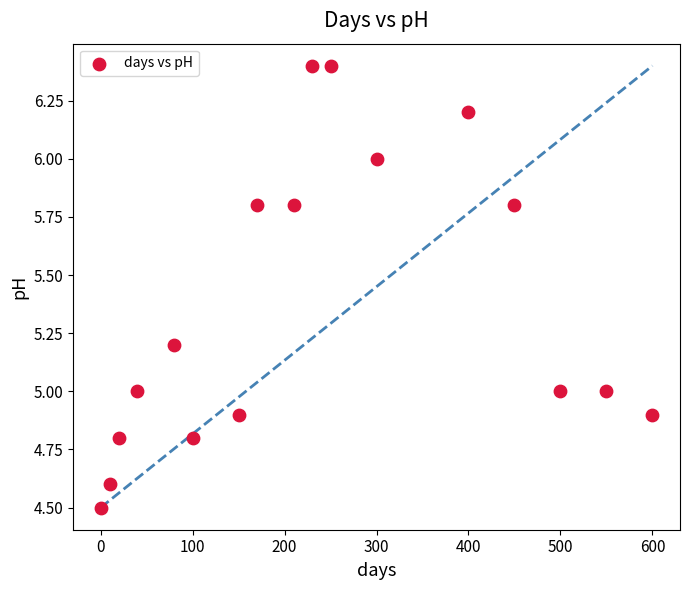

What is the range of X values (max minus min)?

600.0